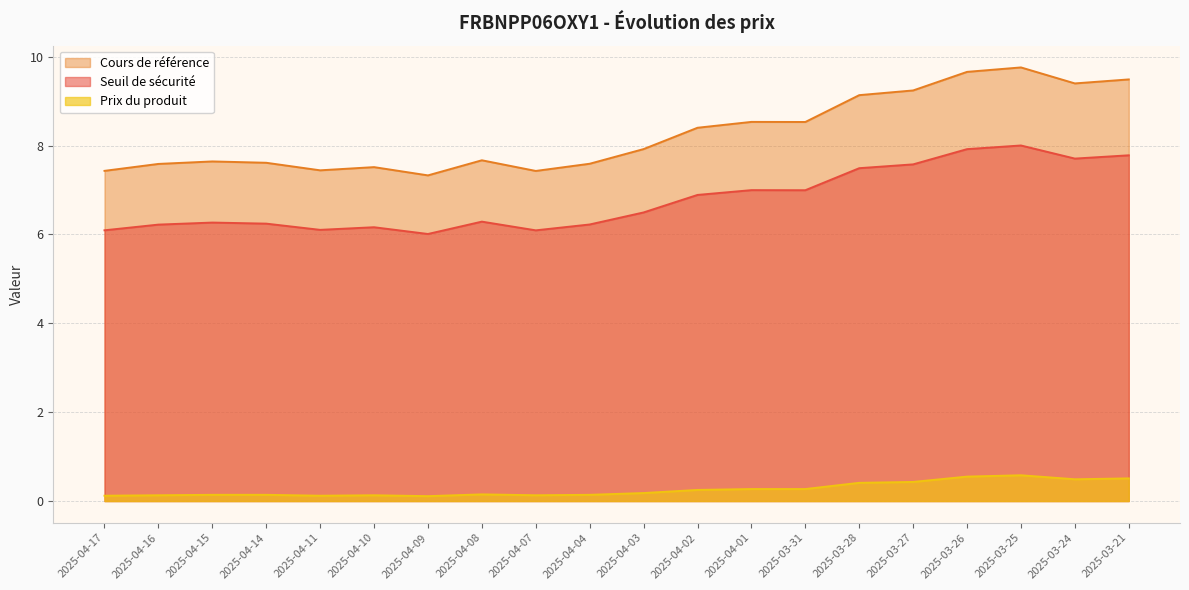

What is the value of the Cours de référence point at the 14th from the left?

8.5